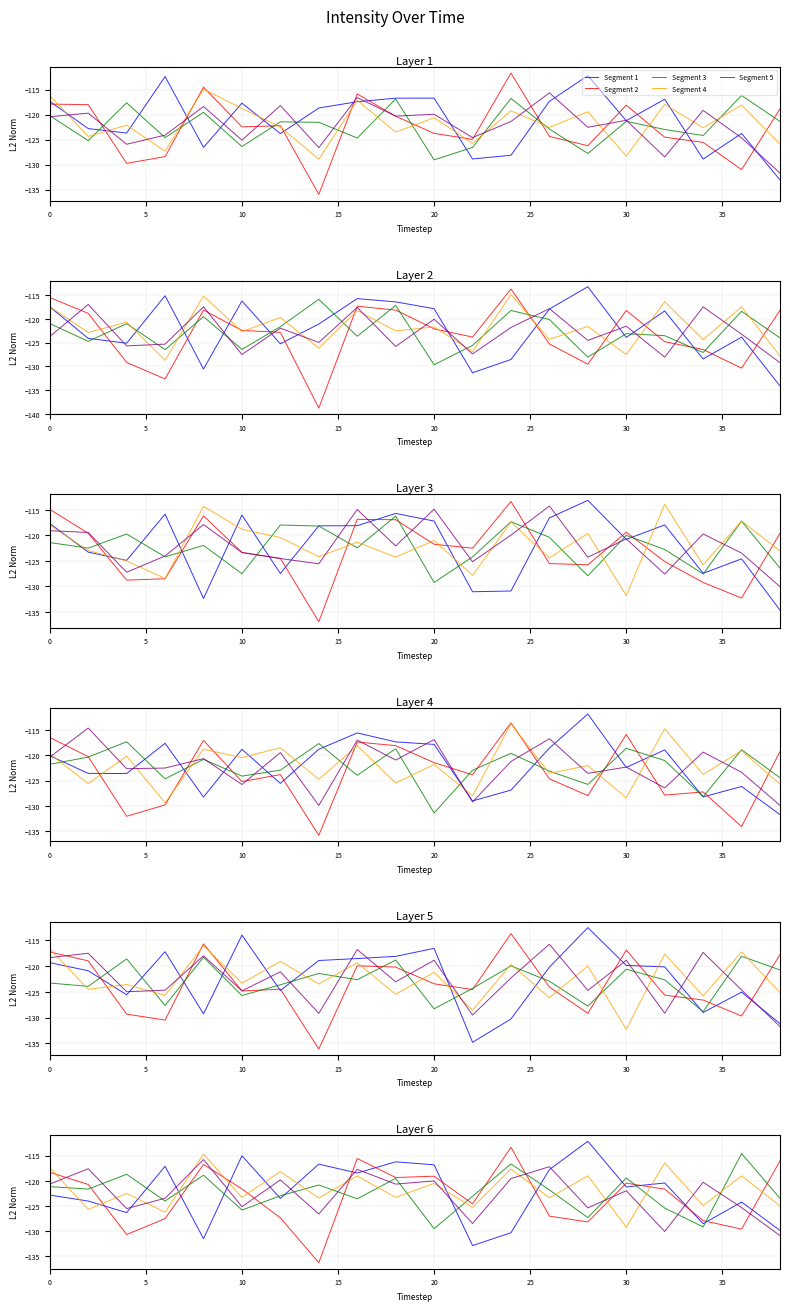

How many values in the Segment 2 series exceed -121?

9